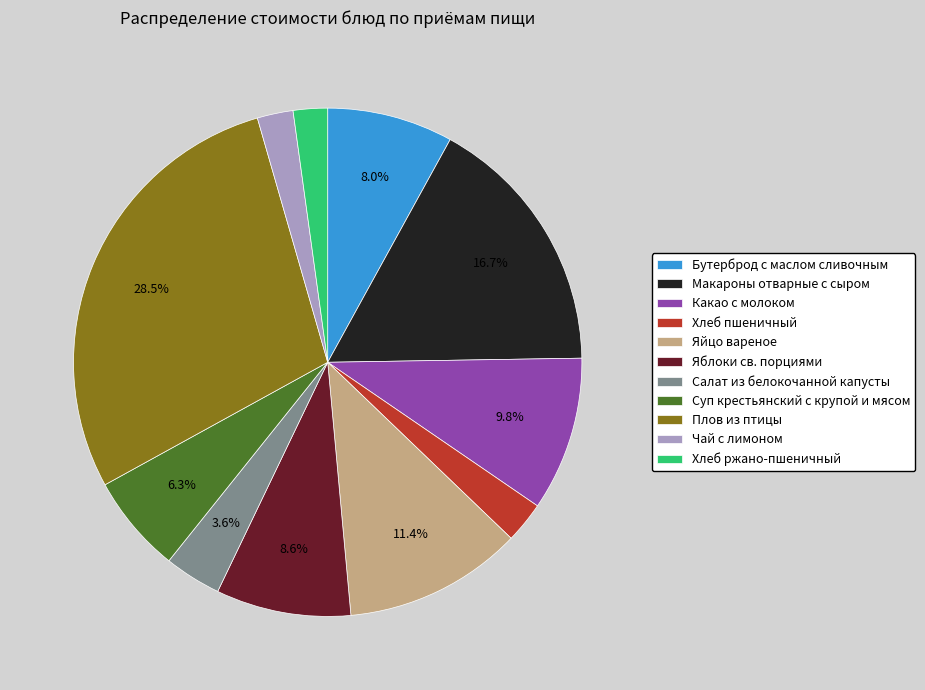

Is there any slice that represents more than half of the pie?

No